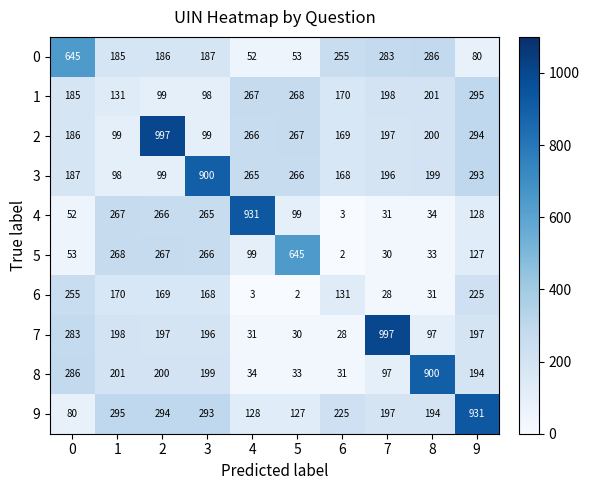

True or false: 0 has a value of 283 at 7.

True